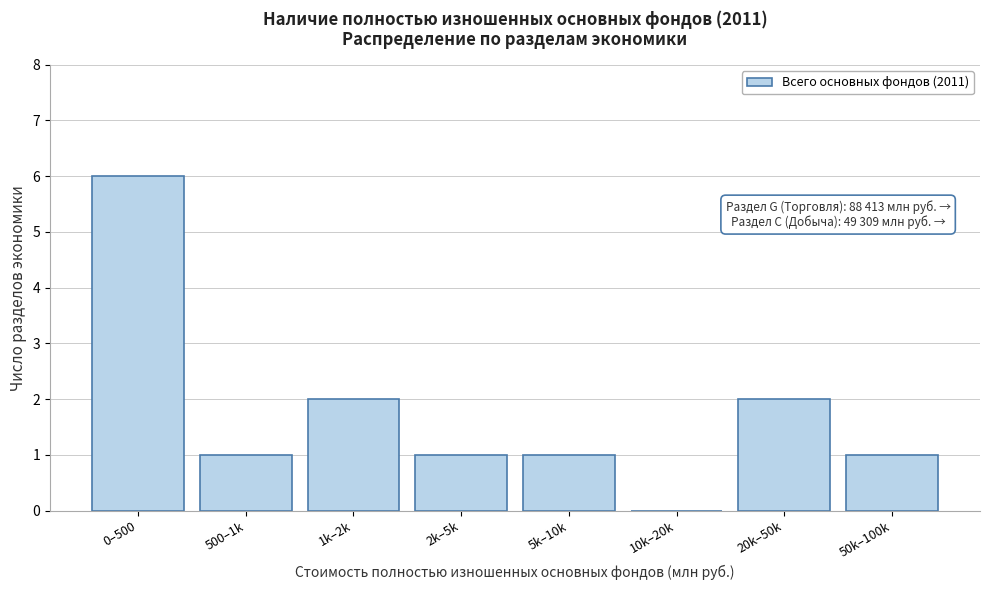

Reading left to right, extract all data points from this chart.

0–500=6	500–1k=1	1k–2k=2	2k–5k=1	5k–10k=1	10k–20k=0	20k–50k=2	50k–100k=1